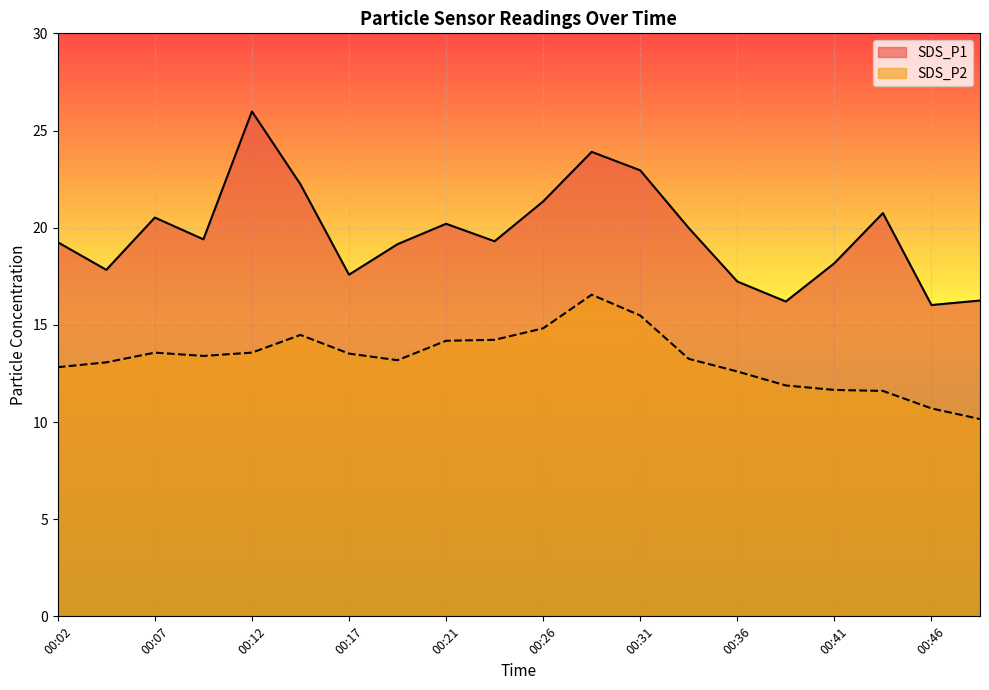

What is the sum of all SDS_P2 values?

264.7